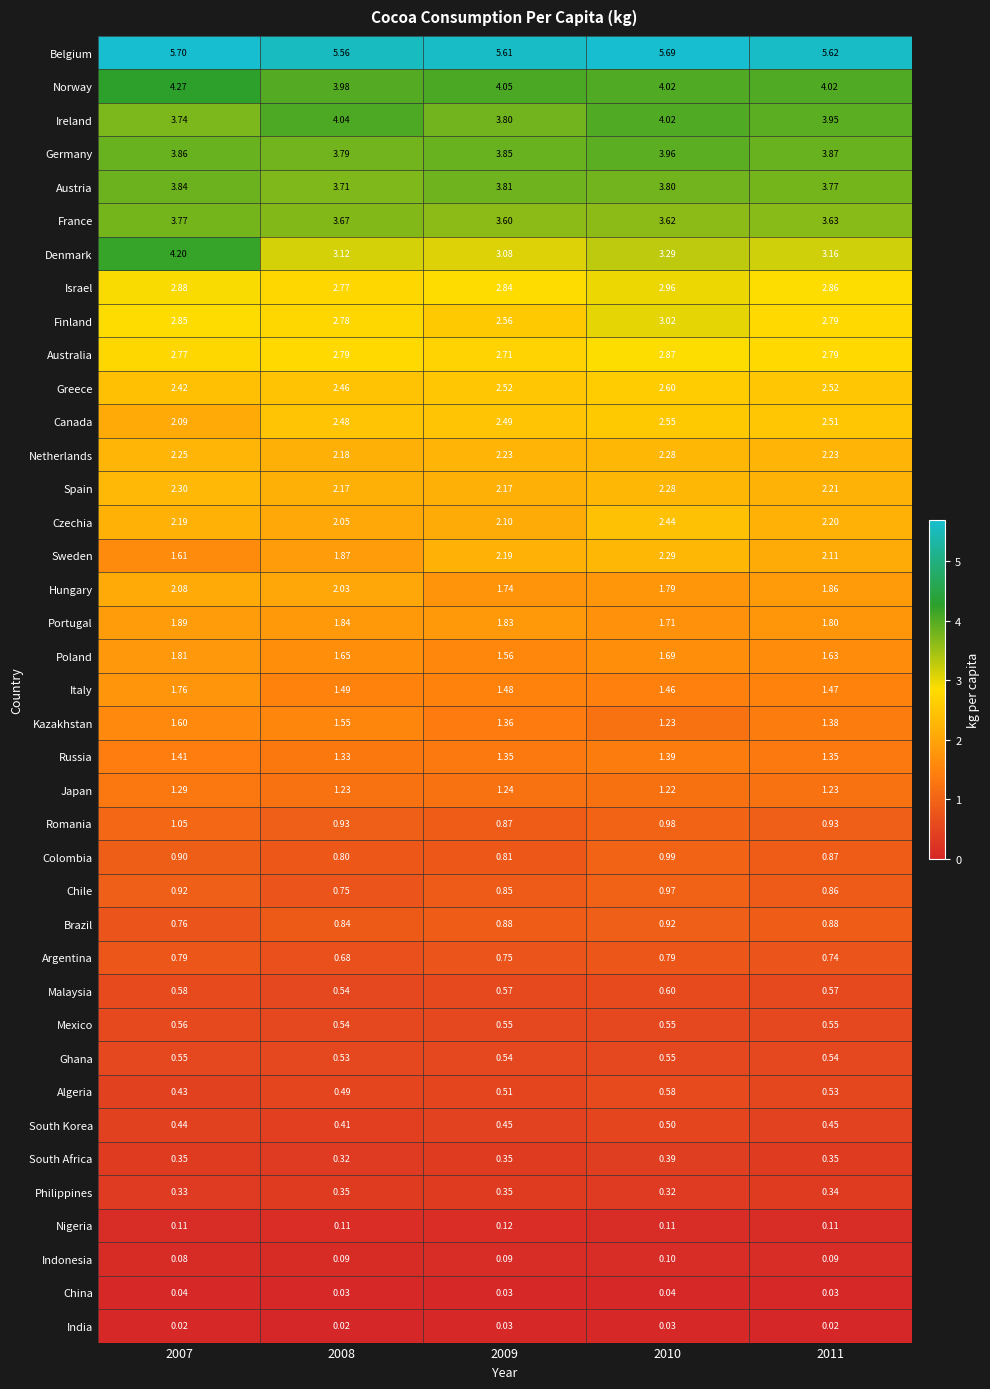

List the series in order of their peak value, lowest first.

India, China, Indonesia, Nigeria, Philippines, South Africa, South Korea, Ghana, Mexico, Algeria, Malaysia, Argentina, Brazil, Chile, Colombia, Romania, Japan, Russia, Kazakhstan, Italy, Poland, Portugal, Hungary, Netherlands, Sweden, Spain, Czechia, Canada, Greece, Australia, Israel, Finland, France, Austria, Germany, Ireland, Denmark, Norway, Belgium